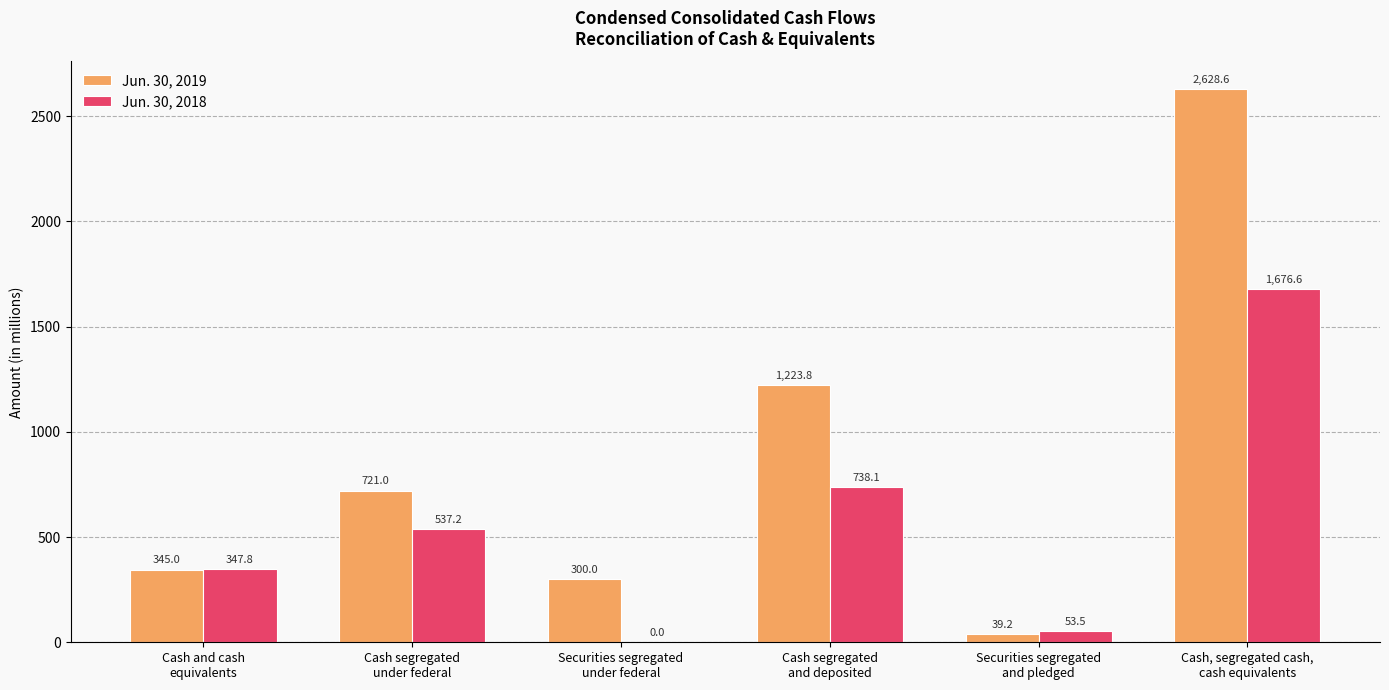

Count the number of data series in this chart.

2